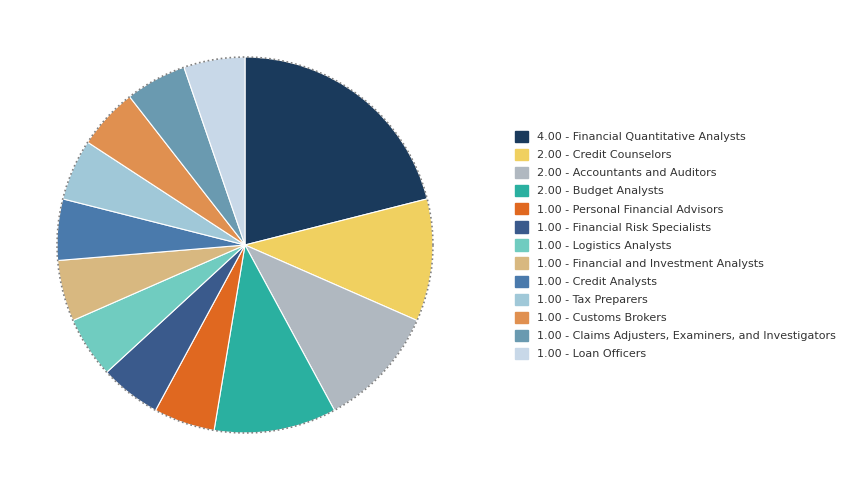

Does any single category account for the majority?

No